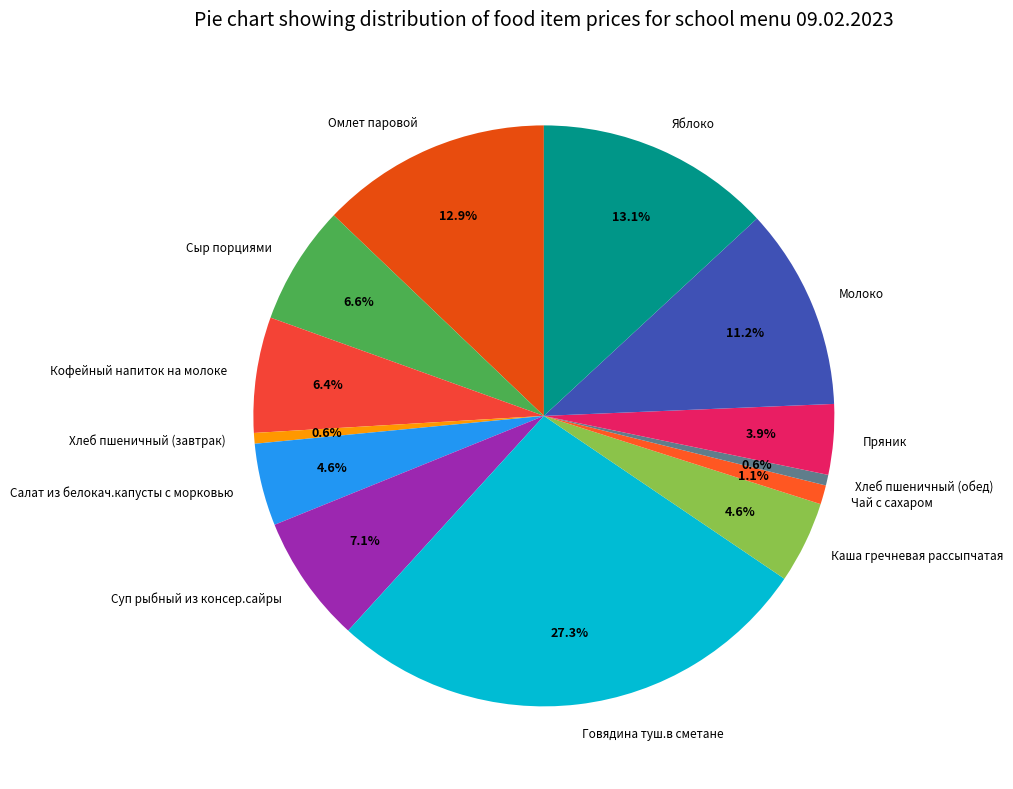

What is the largest slice in the pie chart?

Говядина туш.в сметане